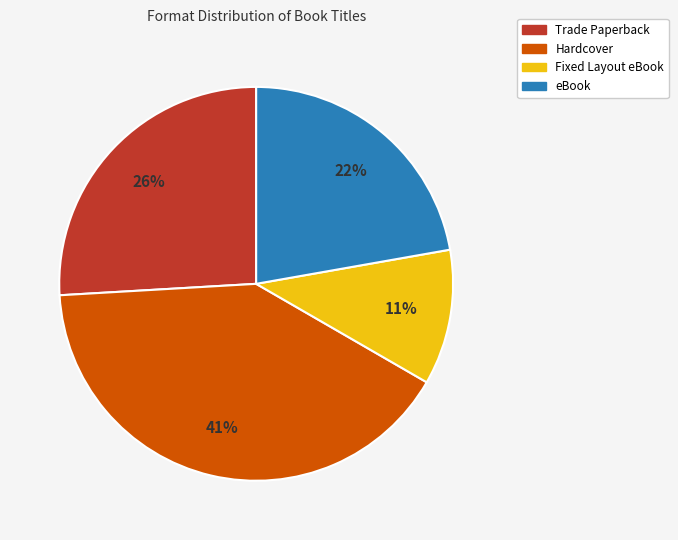

To the nearest percent, what portion does eBook represent?

22%